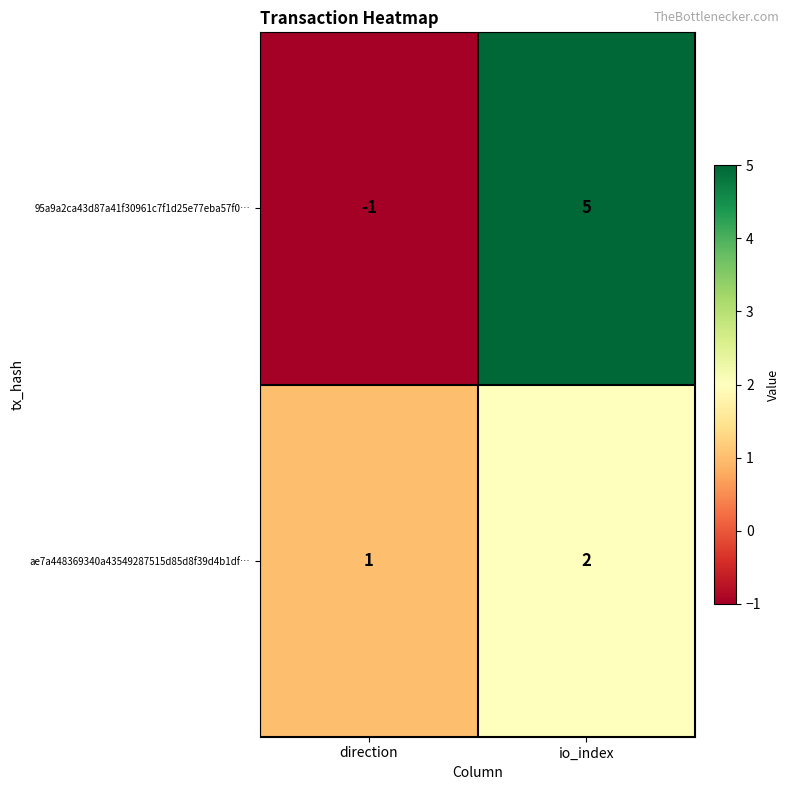

Rank the series by their maximum value, from highest to lowest.

95a9a2ca43d87a41f30961c7f1d25e77eba57f0…, ae7a448369340a43549287515d85d8f39d4b1df…